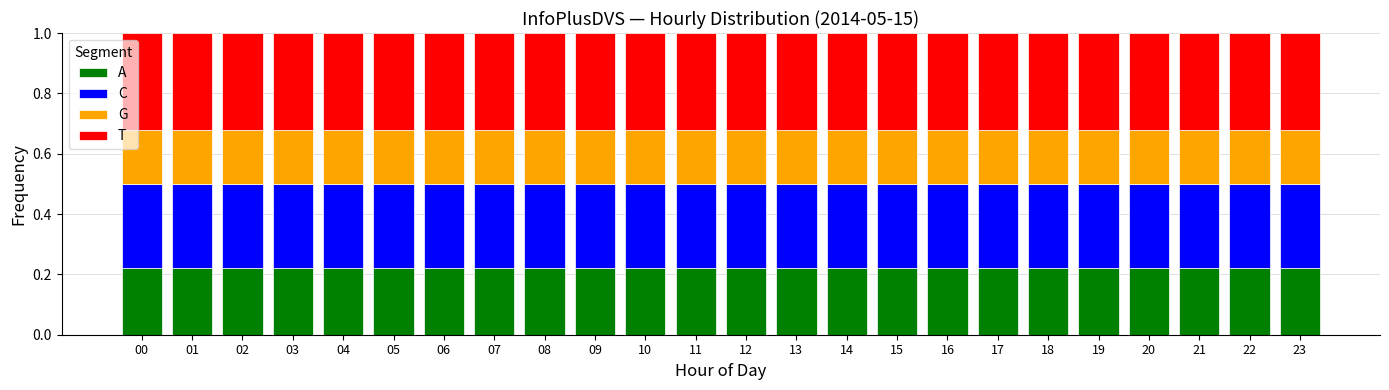

What is the total value across all series at 19?

1.0